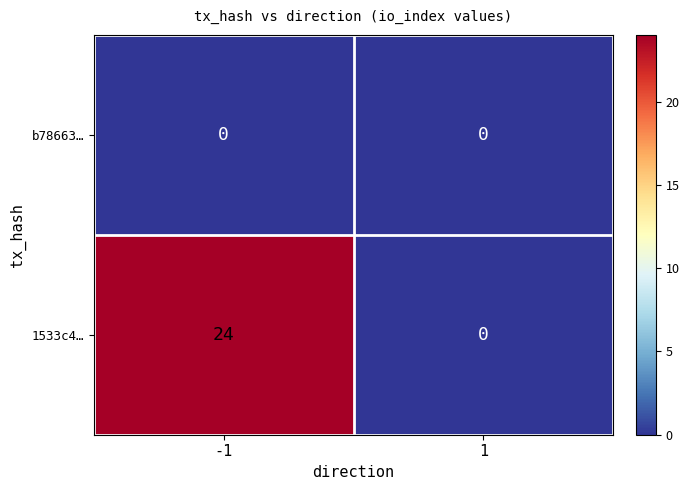

Which series has the largest range (max minus min)?

1533c4…